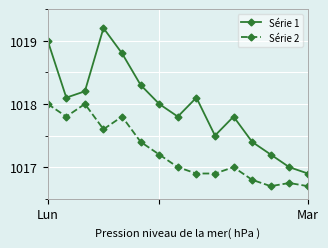

Does the chart have visible grid lines?

Yes